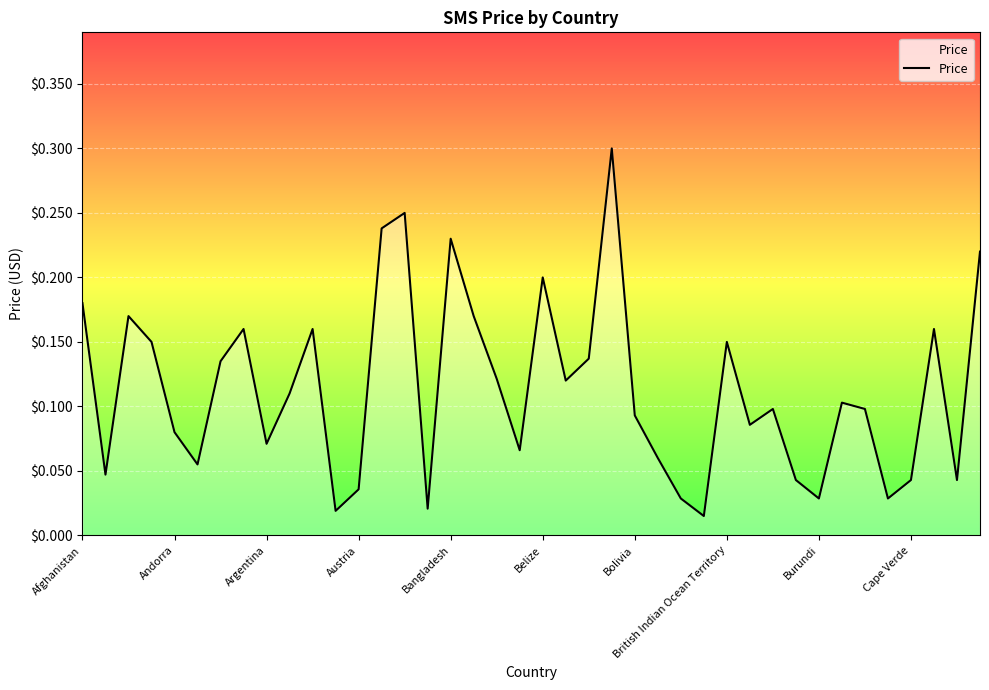

What is the difference between the maximum and minimum values?

0.3